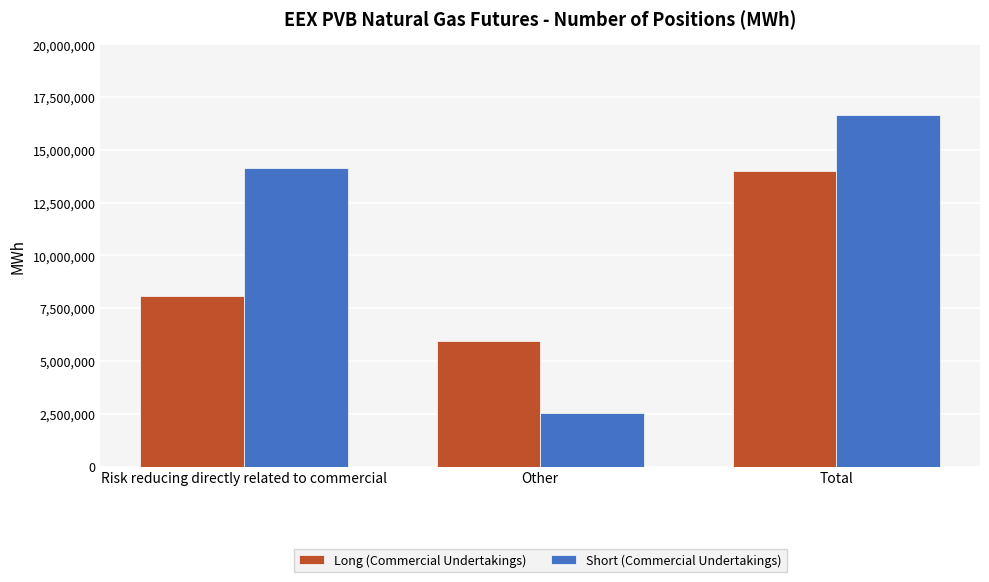

True or false: Long (Commercial Undertakings) has a value of 5956070 at Other.

True